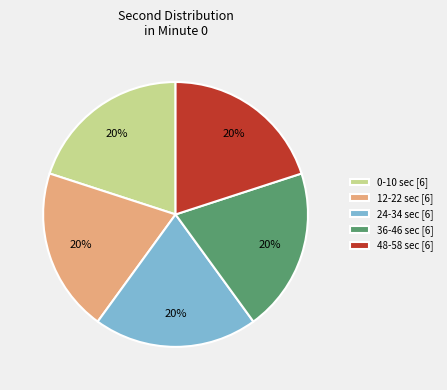

To the nearest percent, what is the combined percentage of 36-46 sec [6] and 48-58 sec [6]?

40%